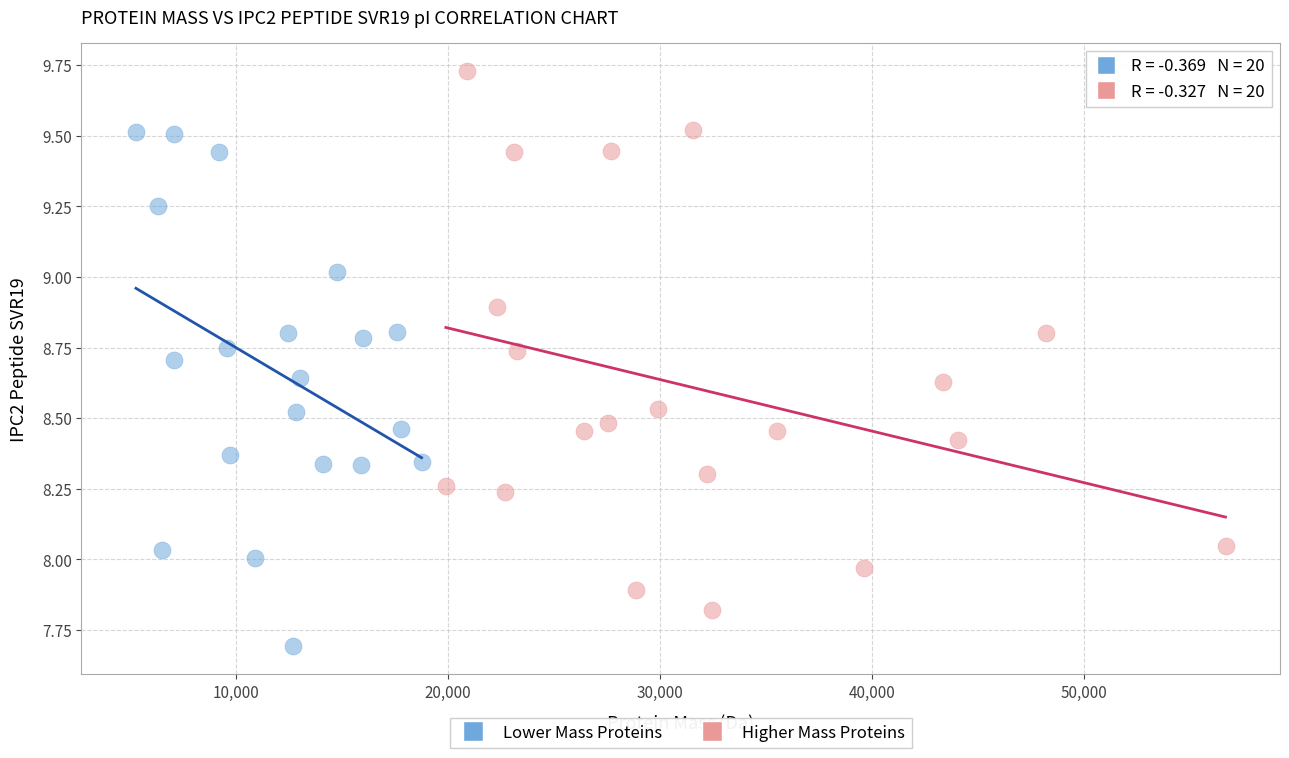

What are all the series names shown in the legend?

Lower Mass Proteins, Higher Mass Proteins